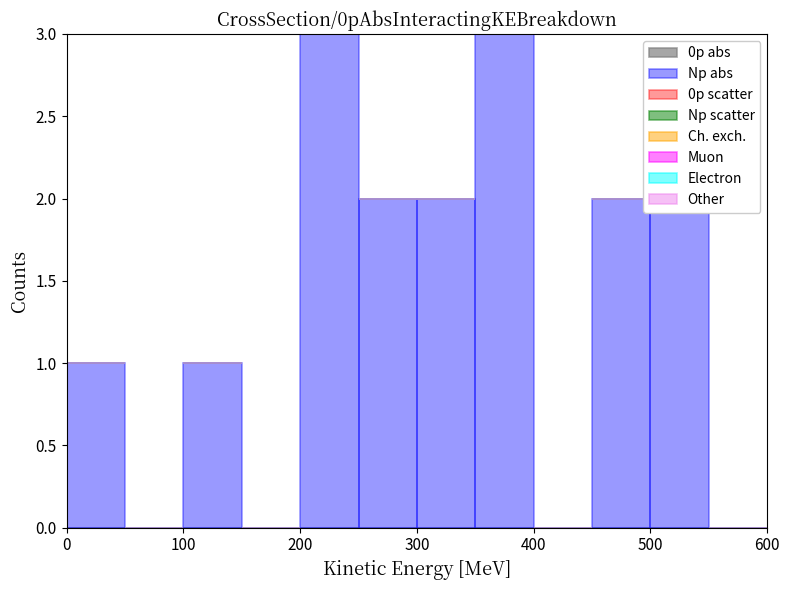

Reading left to right, transcribe this chart: for each bar, give the range it covers on the x-axis and its height. The values are not printed on the chart, so give them approximately, as read against the axis.

0 to 50: 1
50 to 100: 0
100 to 150: 1
150 to 200: 0
200 to 250: 3
250 to 300: 2
300 to 350: 2
350 to 400: 3
400 to 450: 0
450 to 500: 2
500 to 550: 2
550 to 600: 0